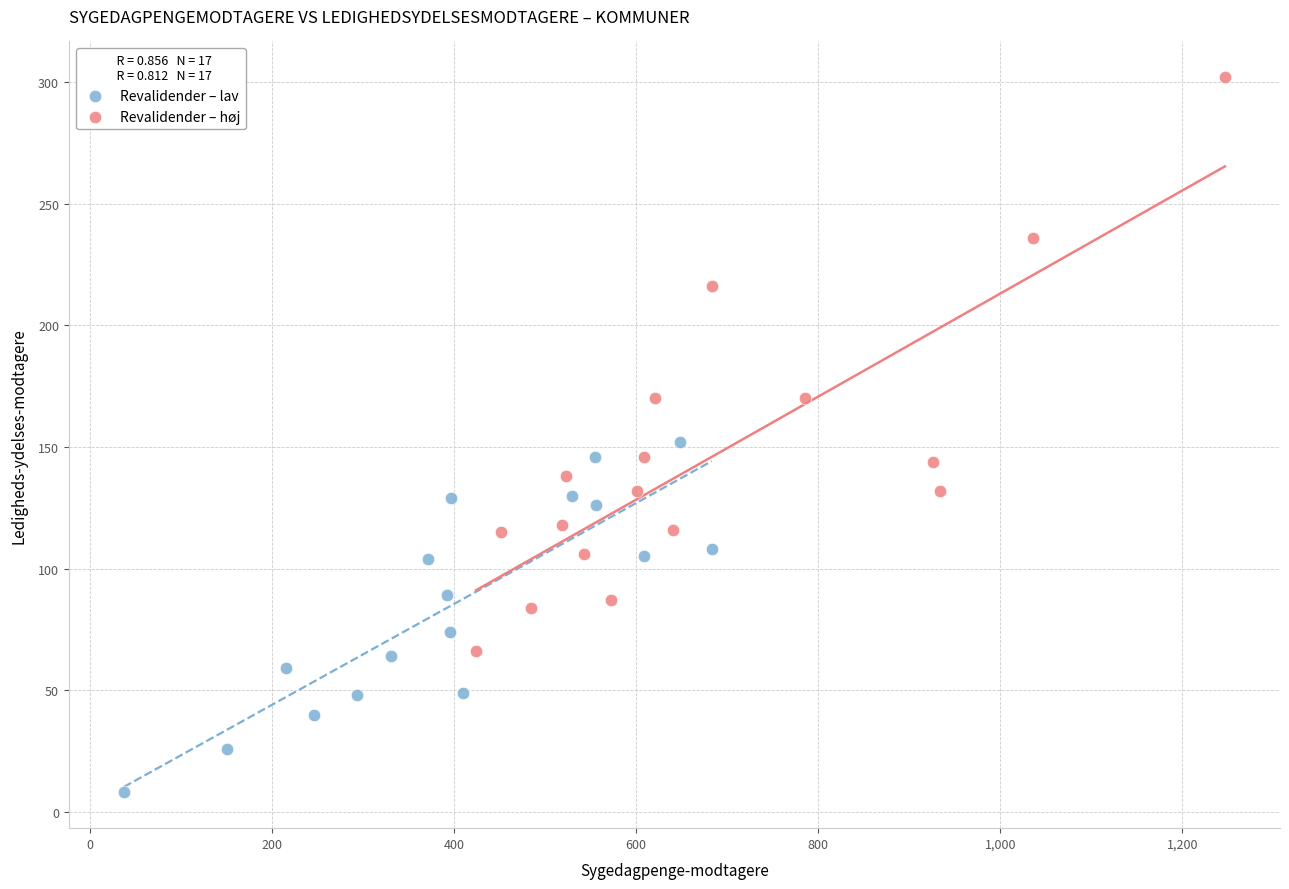

Which series contains the highest Y value?

Revalidender – høj